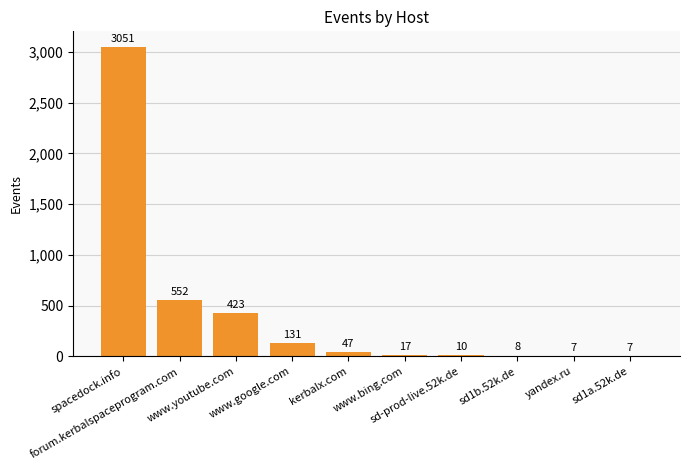

Which has a higher value, sd1b.52k.de or www.google.com?

www.google.com